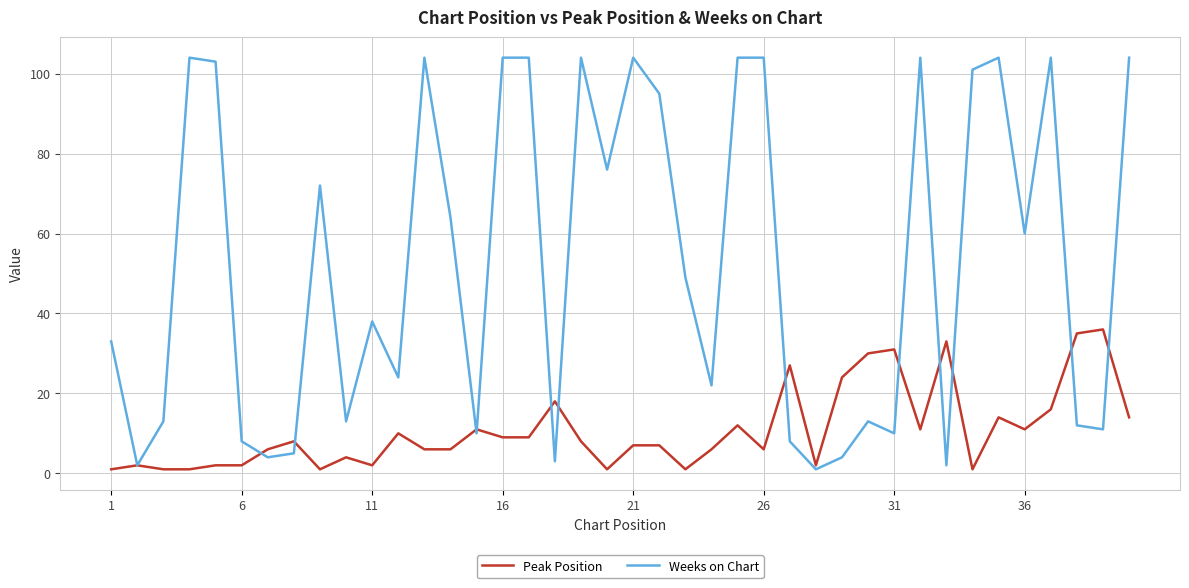

Is this an area chart (filled region under the line)?

No